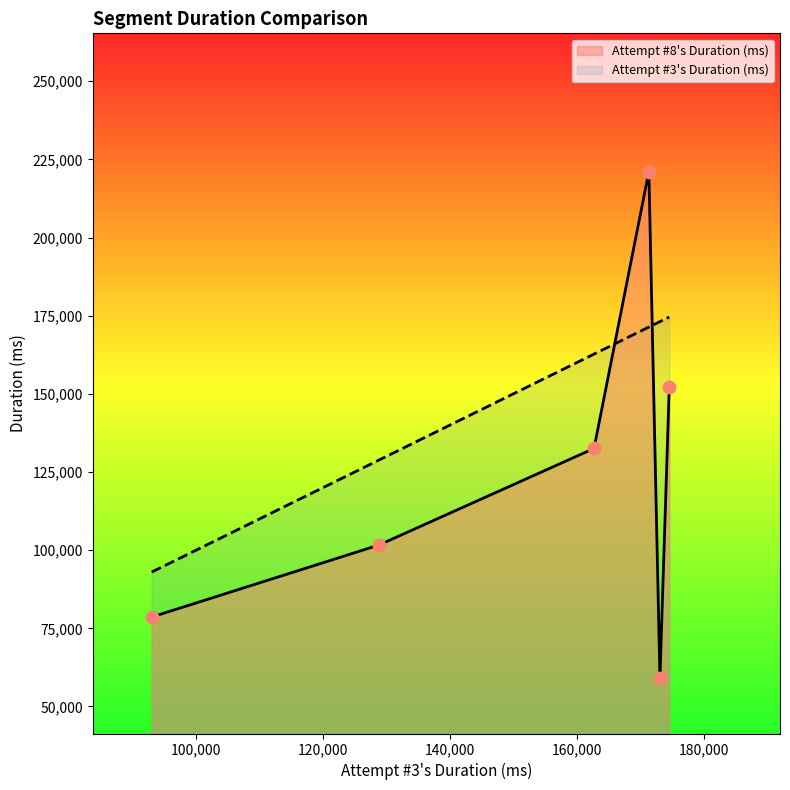

Which series contains the lowest Y value?

Attempt #8's Duration (ms)